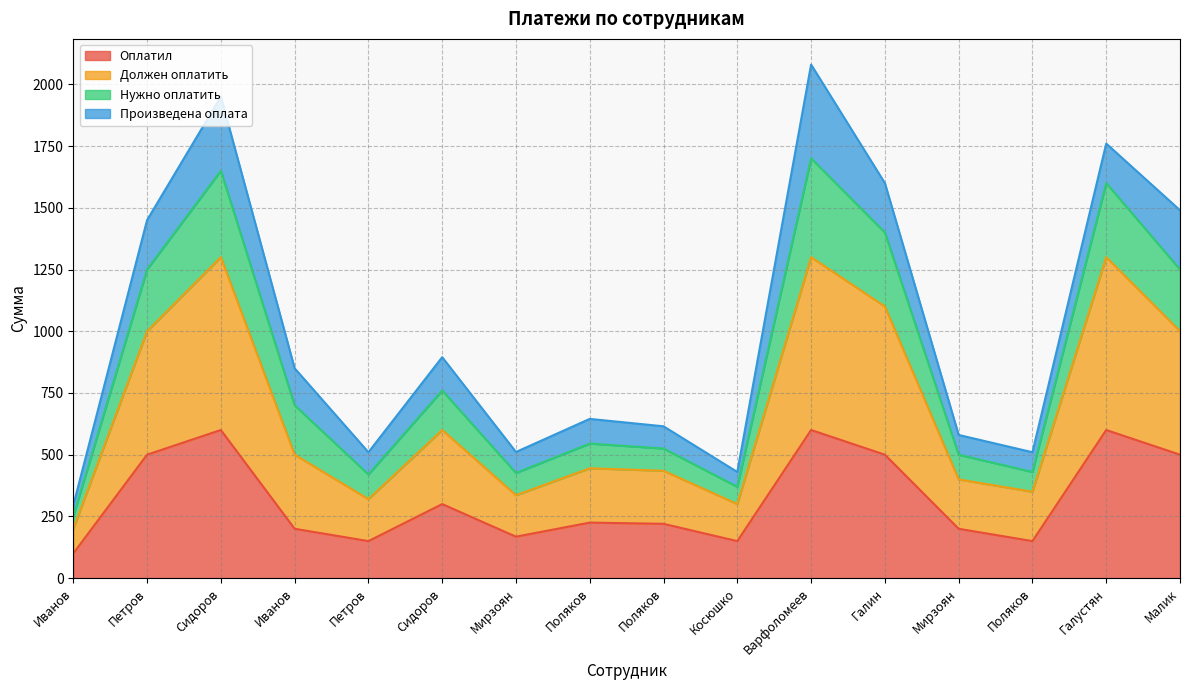

How many data points in Оплатил are less than 225?

8